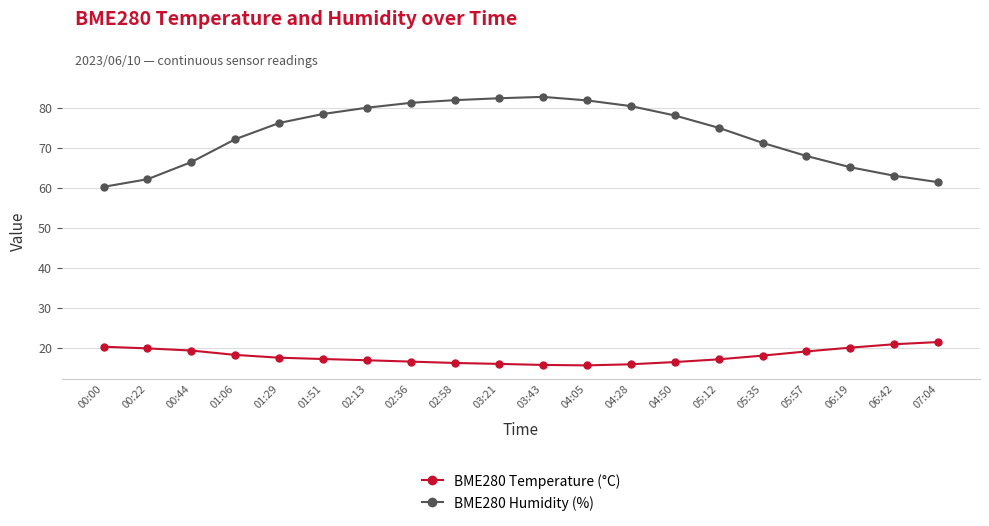

At how many categories does at least one series exceed 76?

10